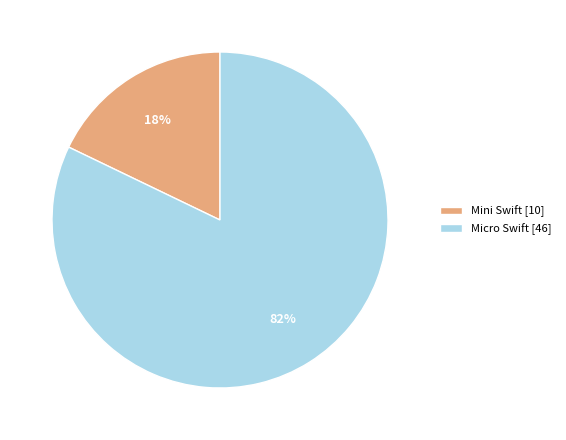

Count the number of slices in the pie.

2